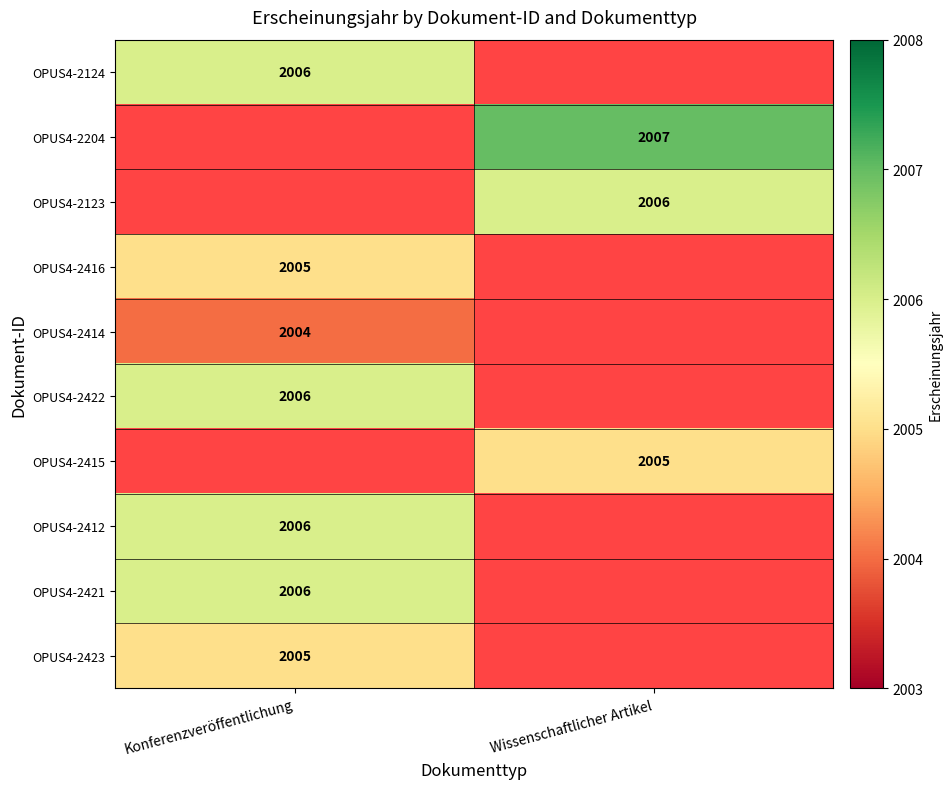

The value of OPUS4-2414 at Konferenzveröffentlichung is 2004. True or false?

True